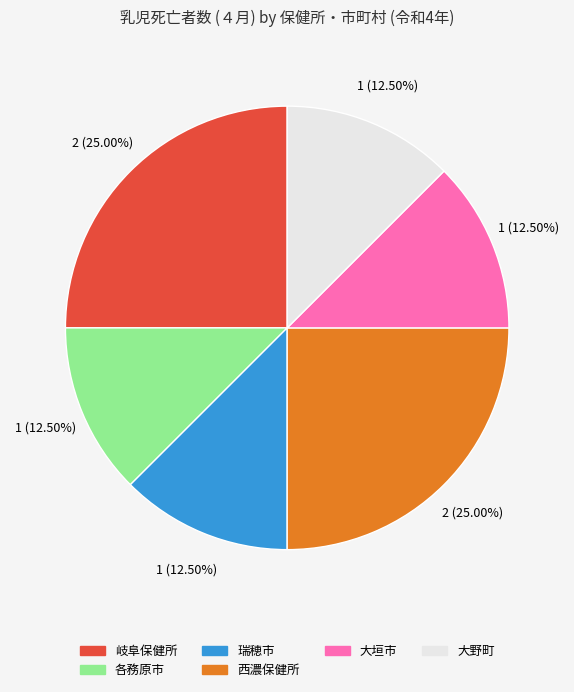

Does any single category account for the majority?

No